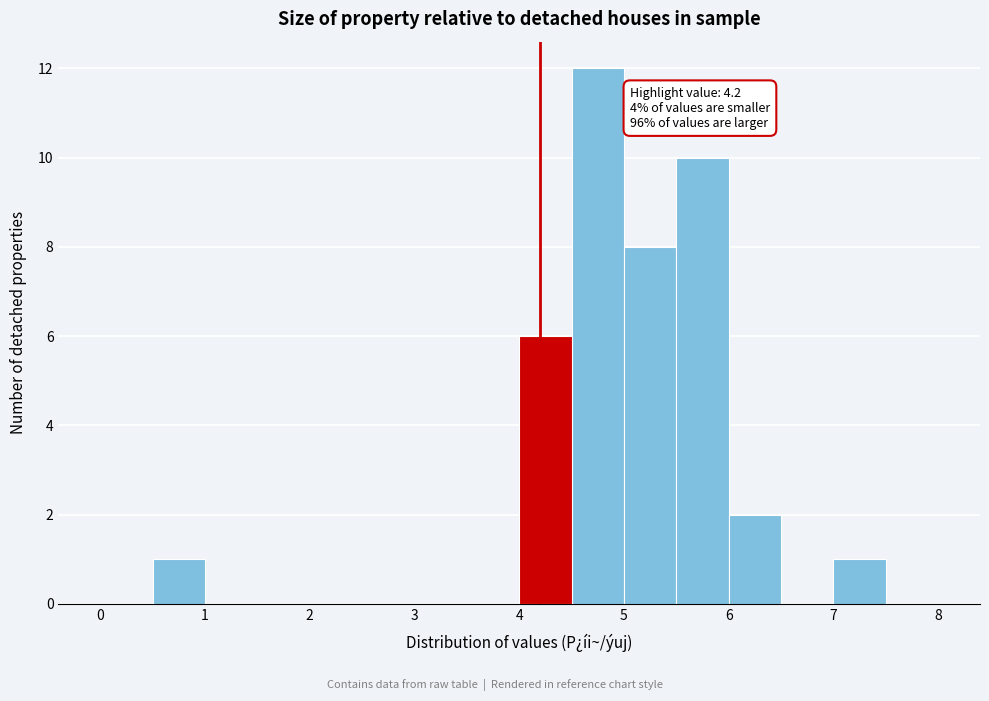

Over which range of the x-axis is the bar tallest?

4.5 to 5.0